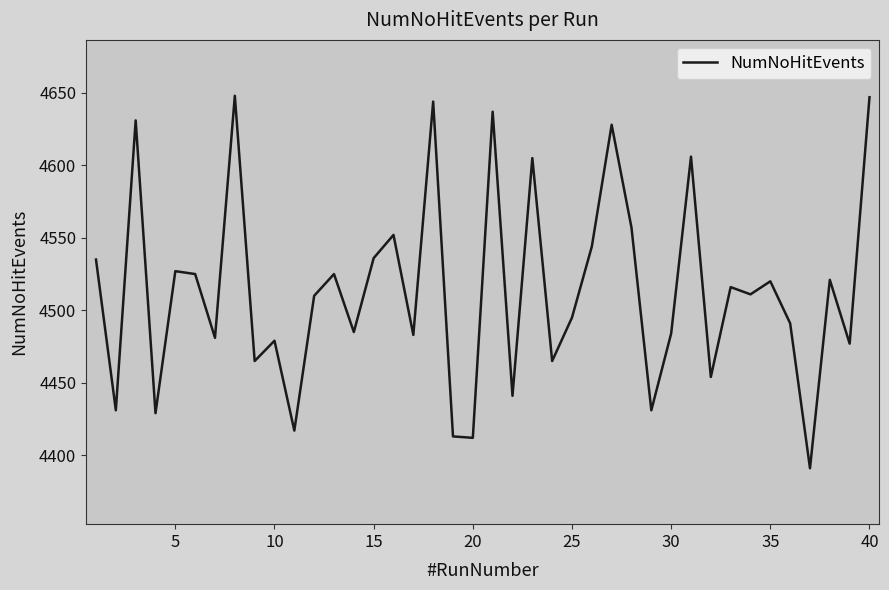

What is the greatest value displayed?

4648